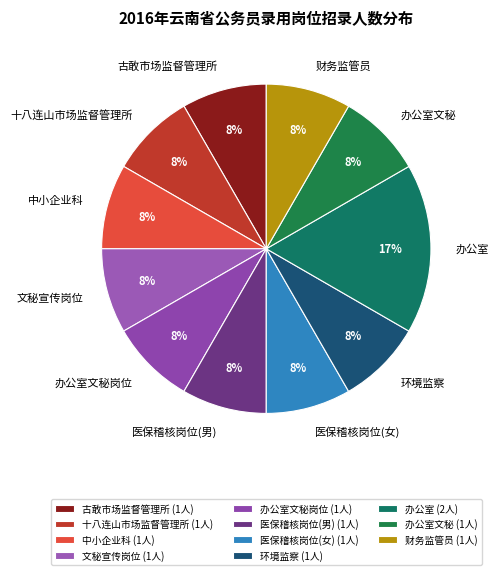

To the nearest percent, what percentage of the pie is 办公室文秘岗位?

8%